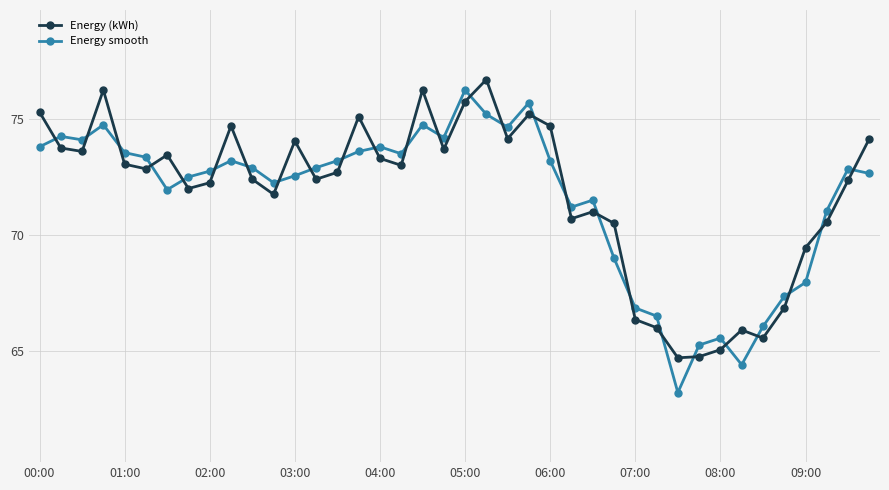

True or false: Energy (kWh) has more than 2 points higher than both neighbors.

True